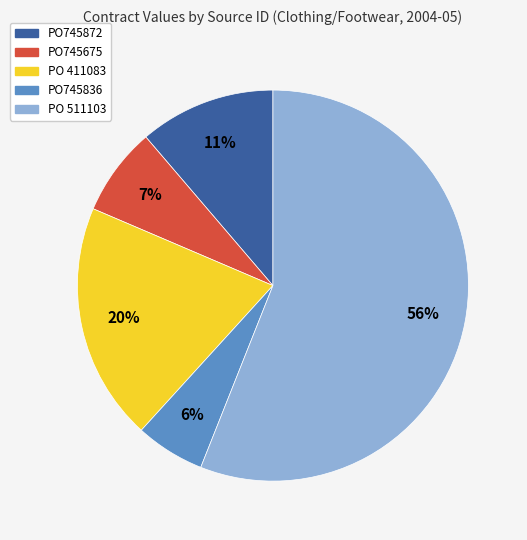

How many segments does this pie chart have?

5